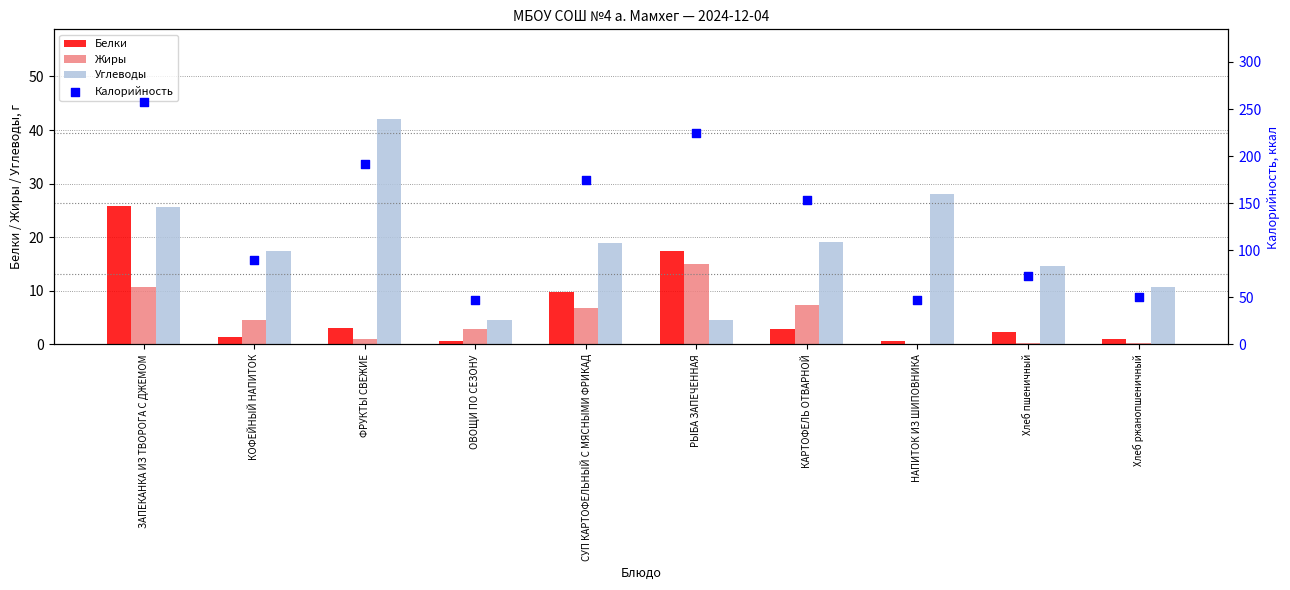

Which series contains the highest Y value?

Калорийность